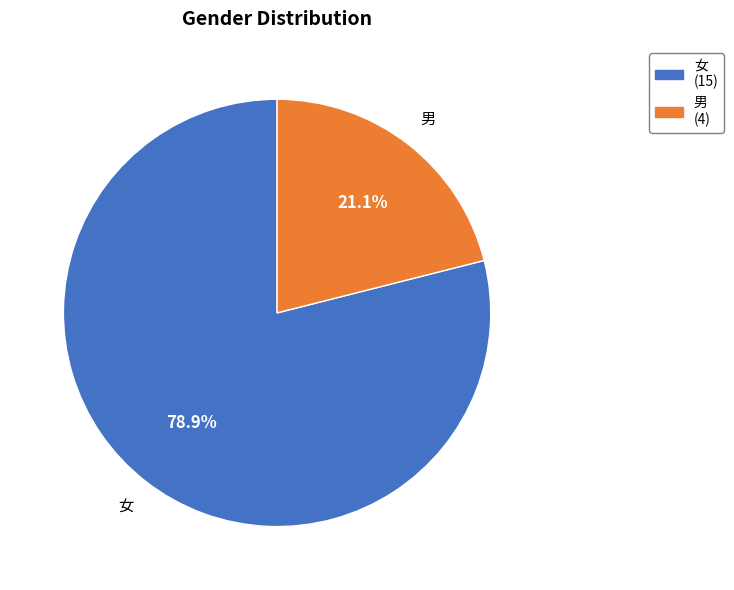

Between 女 and 男, which is larger?

女